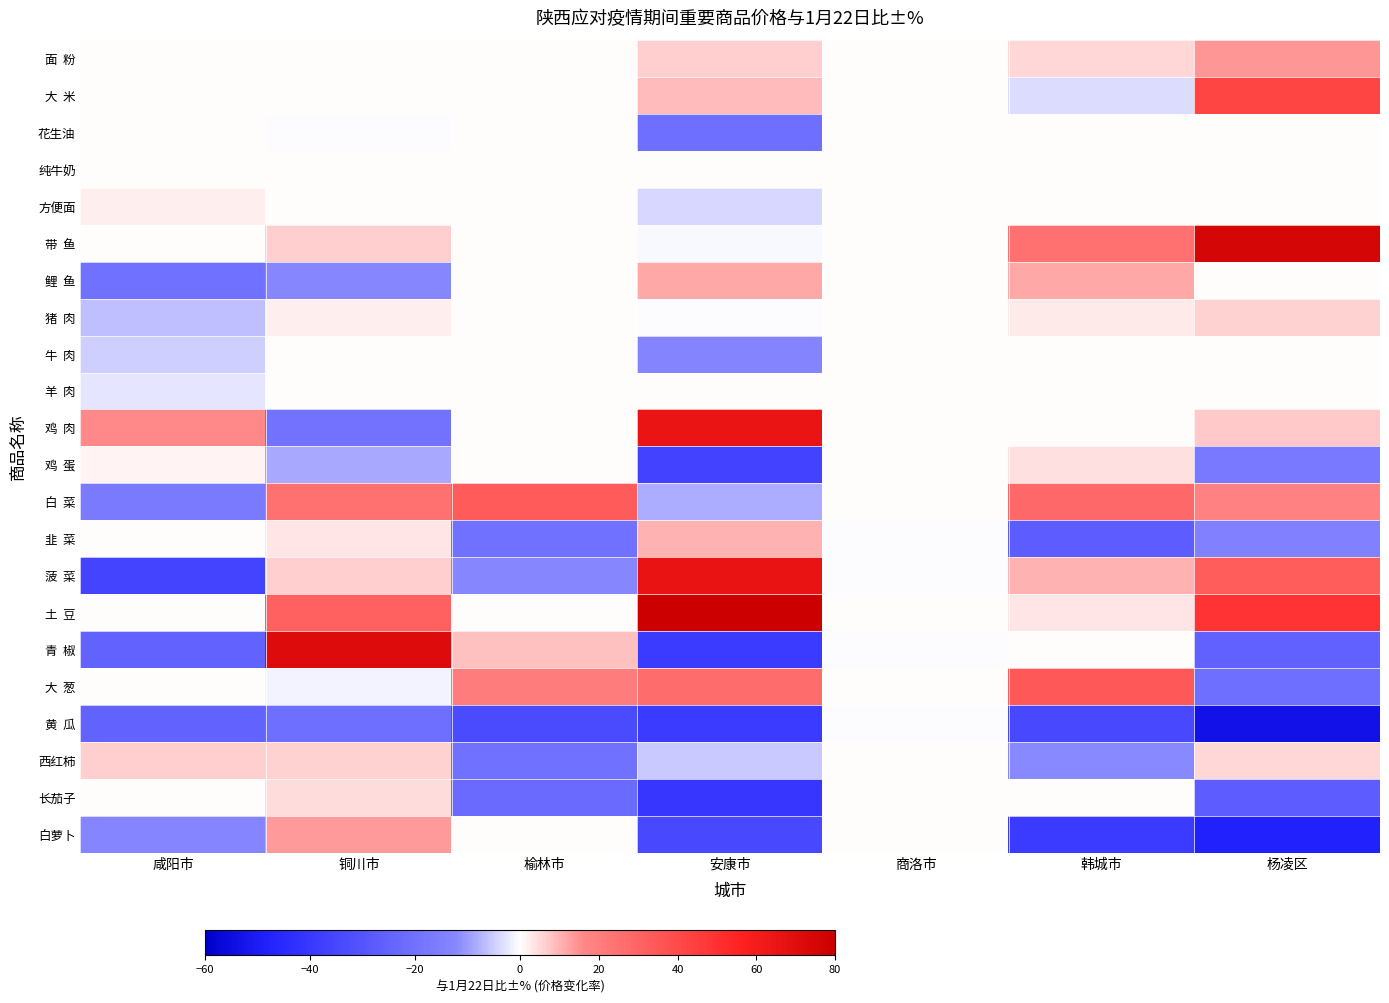

What is the total value across all series at 咸阳市?

-122.9